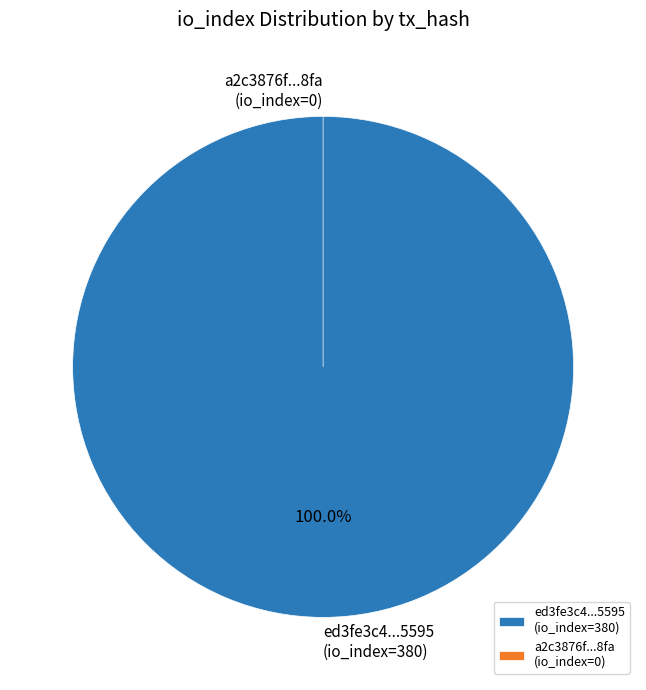

True or false: io_index=0 accounts for 1% of the total.

False